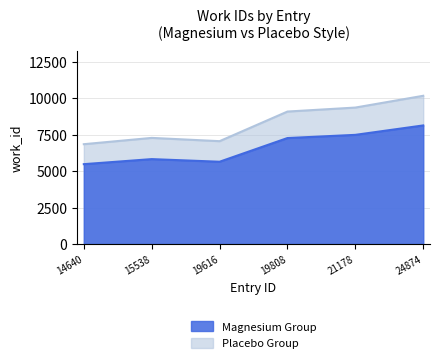

Where is the first local maximum for Magnesium Group?

15538